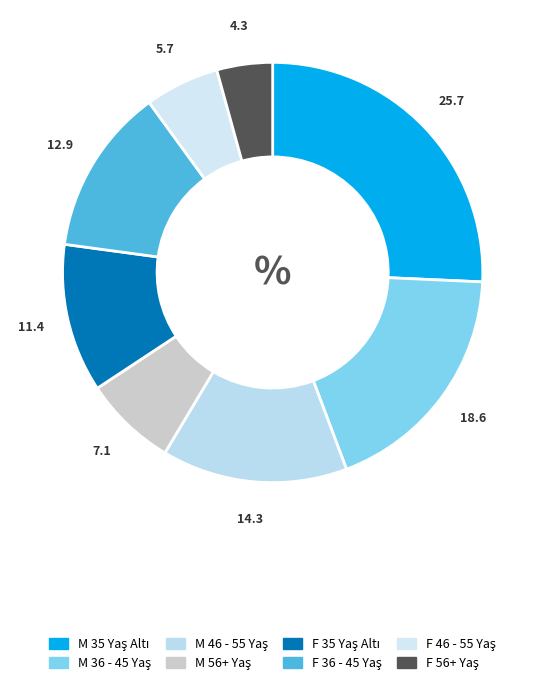

To the nearest percent, what portion does M 35 Yaş Altı represent?

26%